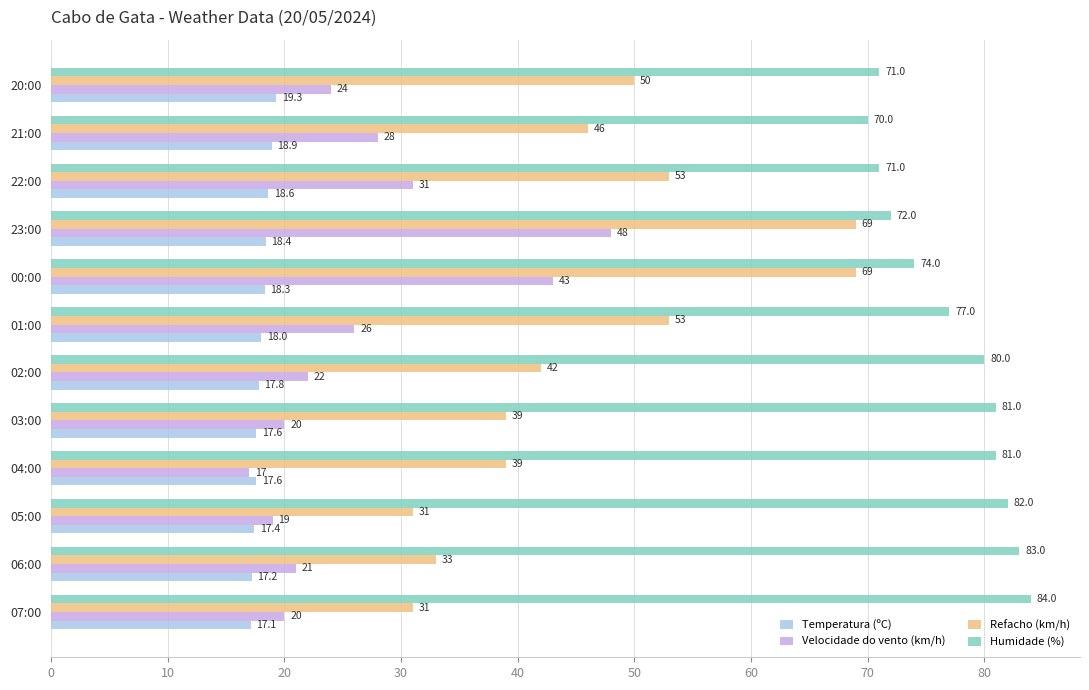

Which series changed the most between 02:00 and 23:00?

Refacho (km/h)